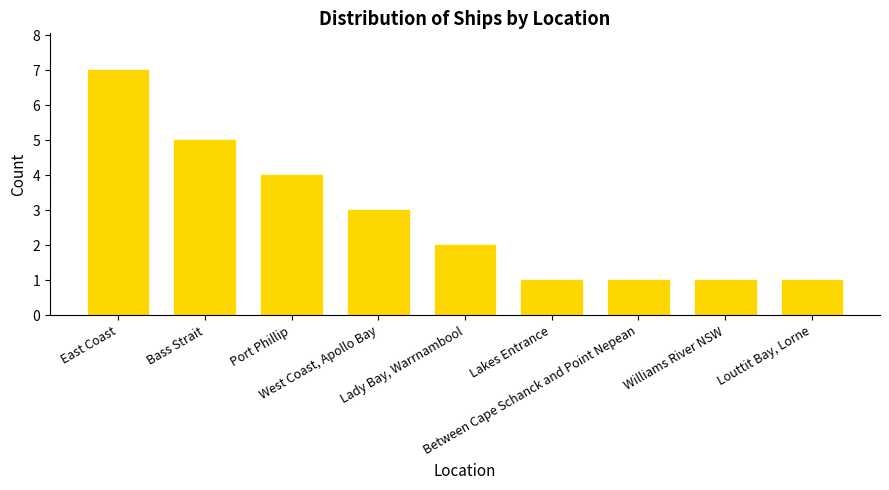

The chart shows a value of 2 at Louttit Bay, Lorne. True or false?

False